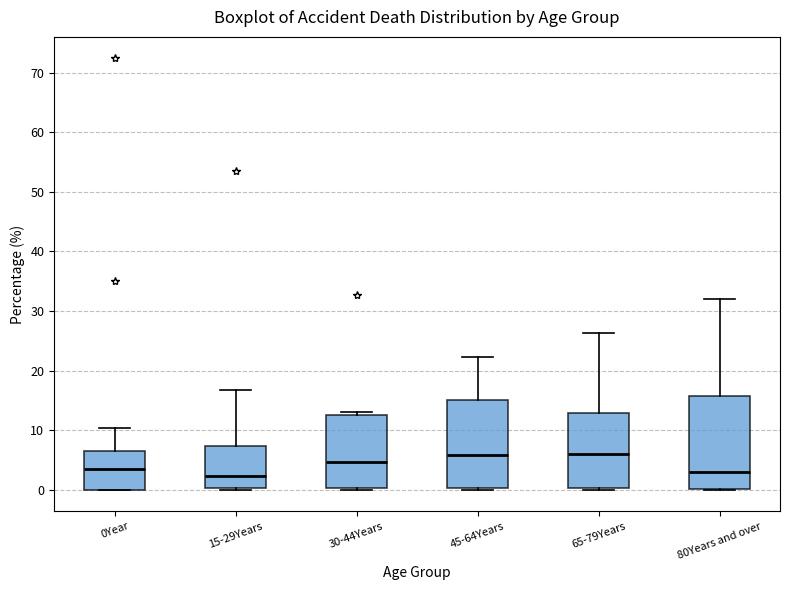

Reading left to right, transcribe this box plot: for each box, give where its median line is, the range the box spans, and where its two whiskers end, as read against the y-axis. The values are not printed on the chart, so give them approximately, as read against the axis.

0Year: median 3, box 0 to 6, whiskers 0 to 10
15-29Years: median 2, box 0 to 7, whiskers 0 to 17
30-44Years: median 5, box 0 to 13, whiskers 0 to 13 (just above the box's upper edge)
45-64Years: median 6, box 0 to 15, whiskers 0 to 22
65-79Years: median 6, box 0 to 13, whiskers 0 (just below the box's lower edge) to 26
80Years and over: median 3, box 0 to 16, whiskers 0 to 32